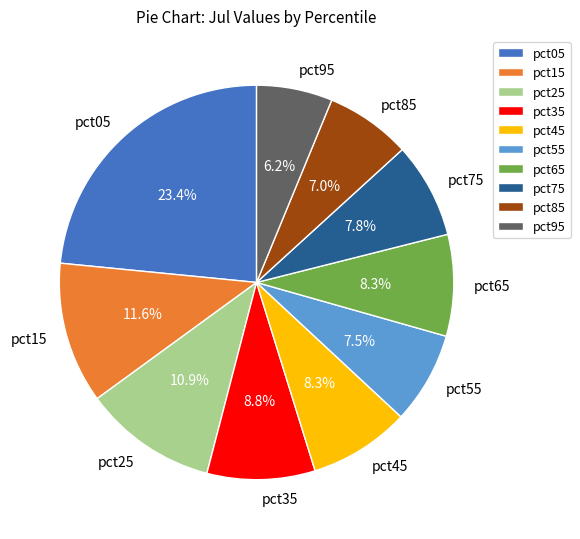

To the nearest percent, what is the combined percentage of pct45 and pct25?

19%